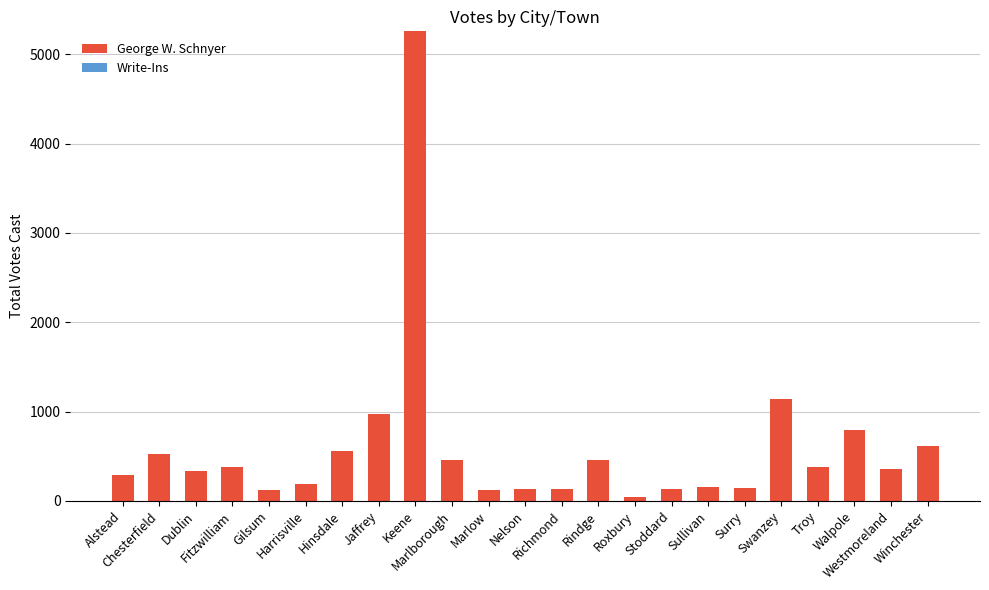

What is the greatest value displayed?

5256